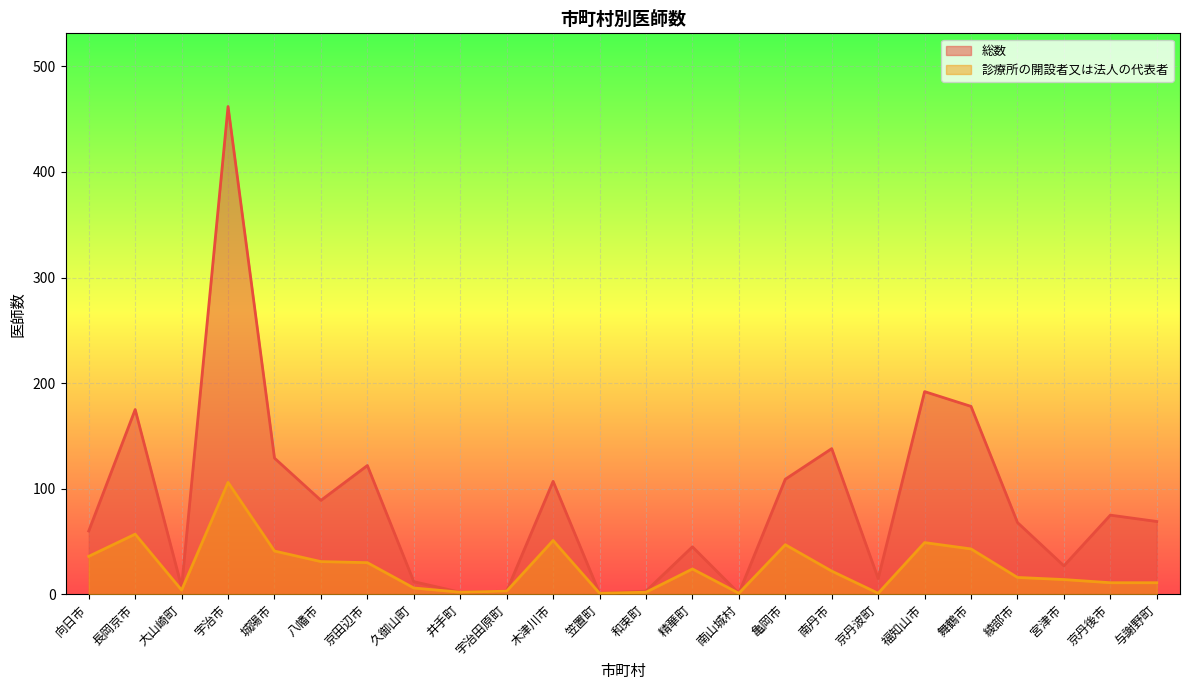

Reading left to right, transcribe all the data shown in this chart.

総数: 60	175	7	462	129	89	122	12	2	3	107	1	3	45	1	109	138	15	192	178	68	27	75	69
診療所の開設者又は法人の代表者: 36	57	4	106	41	31	30	6	2	3	51	1	2	24	1	47	22	1	49	43	16	14	11	11